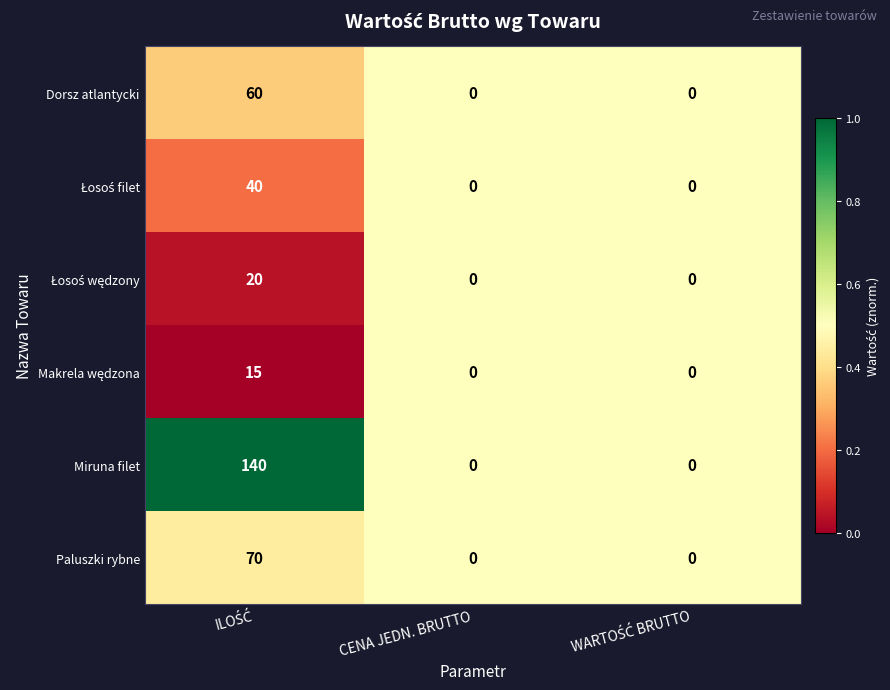

Which series has the widest spread of values?

Miruna filet